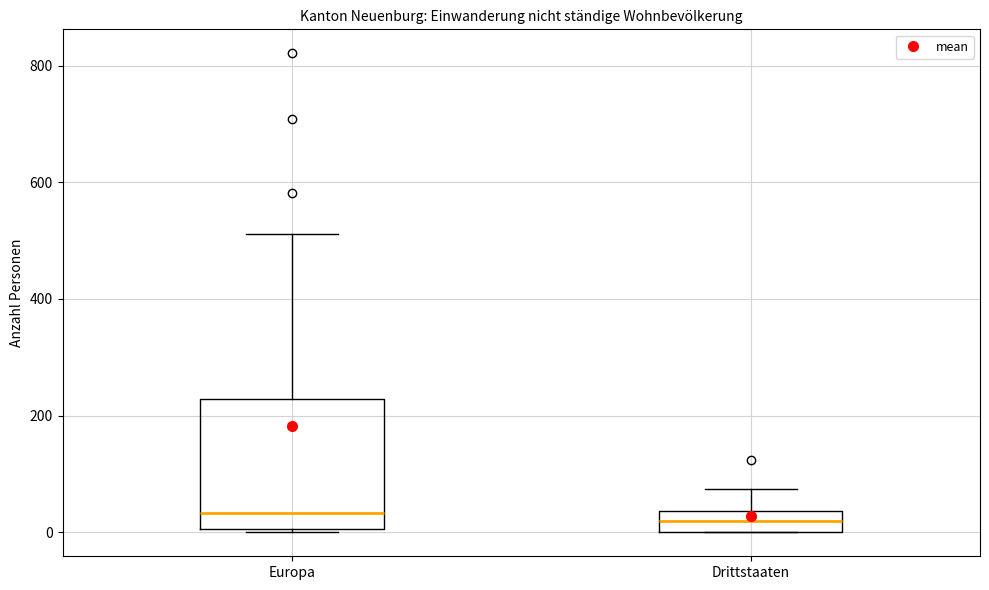

Reading left to right, transcribe this box plot: for each box, give where its median line is, the range the box spans, and where its two whiskers end, as read against the y-axis. The values are not printed on the chart, so give them approximately, as read against the axis.

Europa: median 40, box 0 to 220, whiskers 0 to 520
Drittstaaten: median 20, box 0 to 40, whiskers 0 to 80